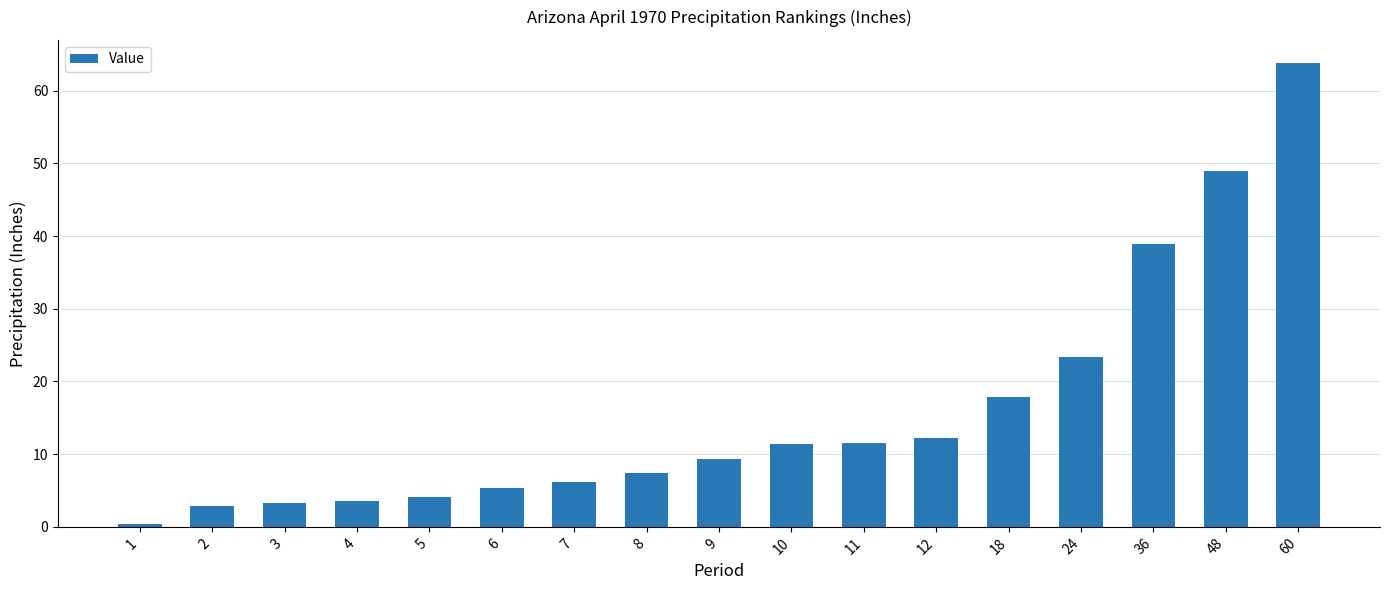

Does the chart contain stacked bars?

No